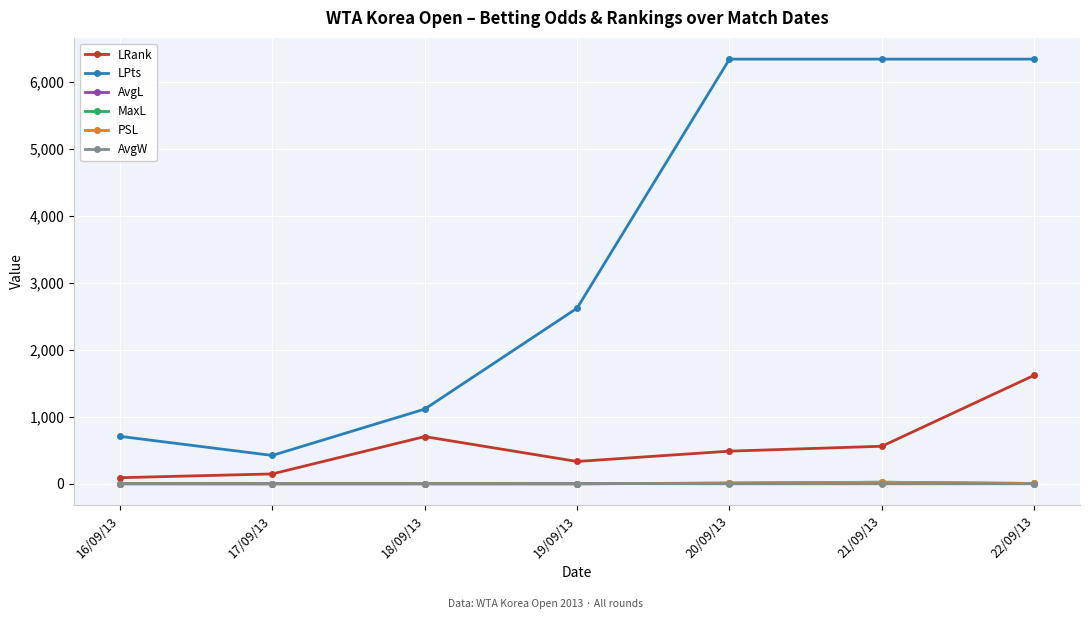

Is the value of LPts at 16/09/13 greater than the value of AvgW at 18/09/13?

Yes